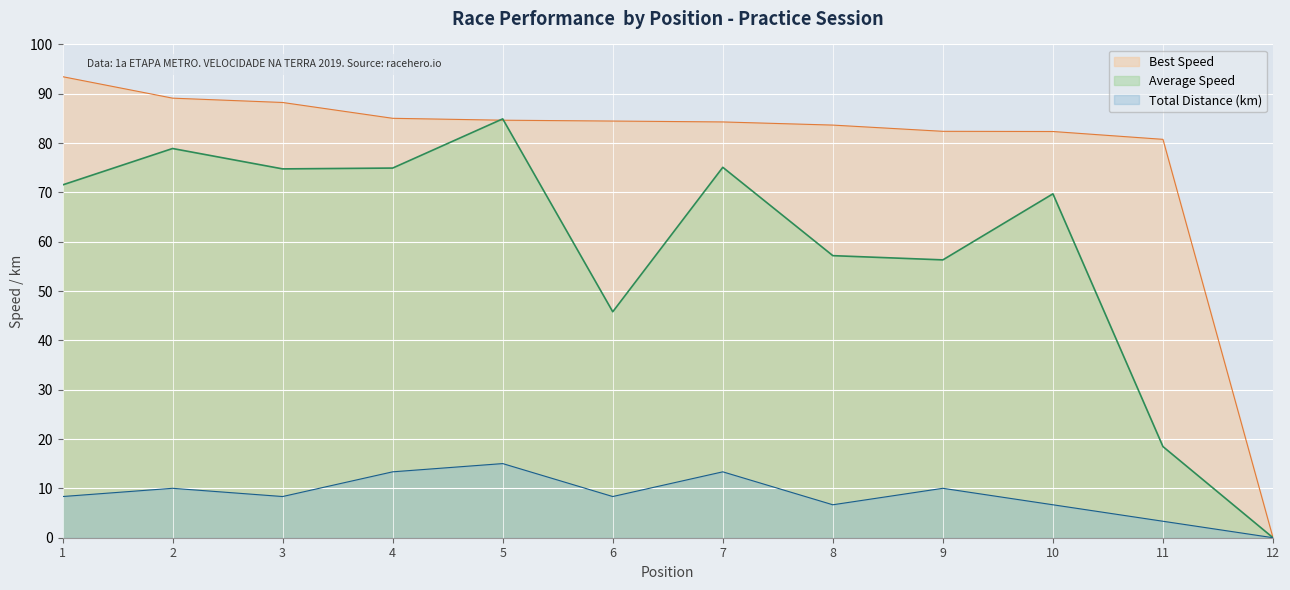

What is the difference between the Average Speed values at 6 and 5?

39.1